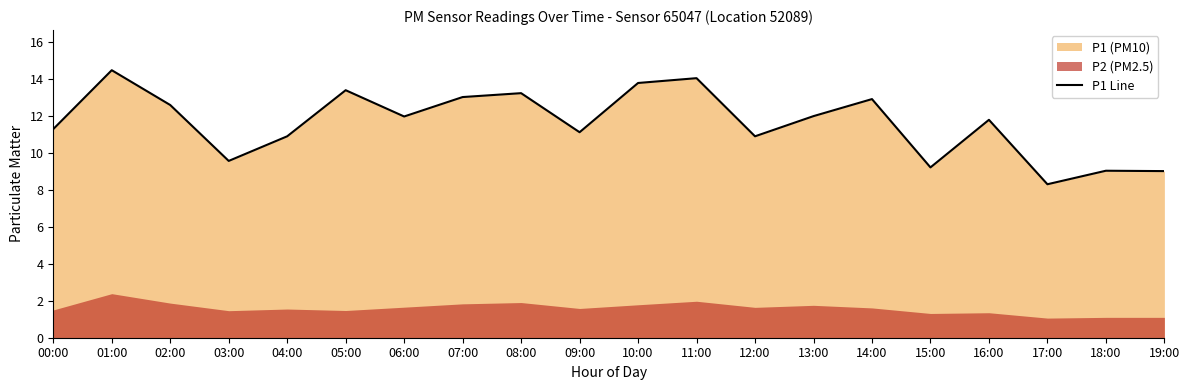

What is the greatest value displayed?

14.4